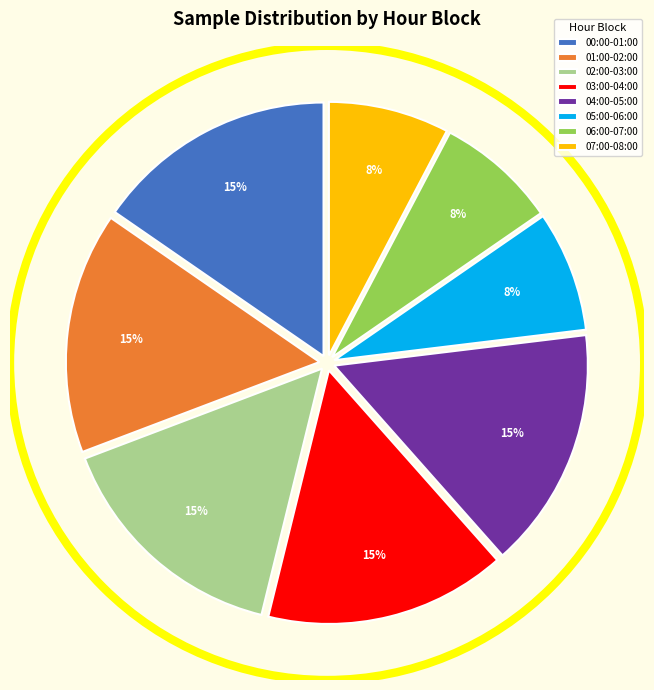

To the nearest percent, what portion does 02:00-03:00 represent?

15%